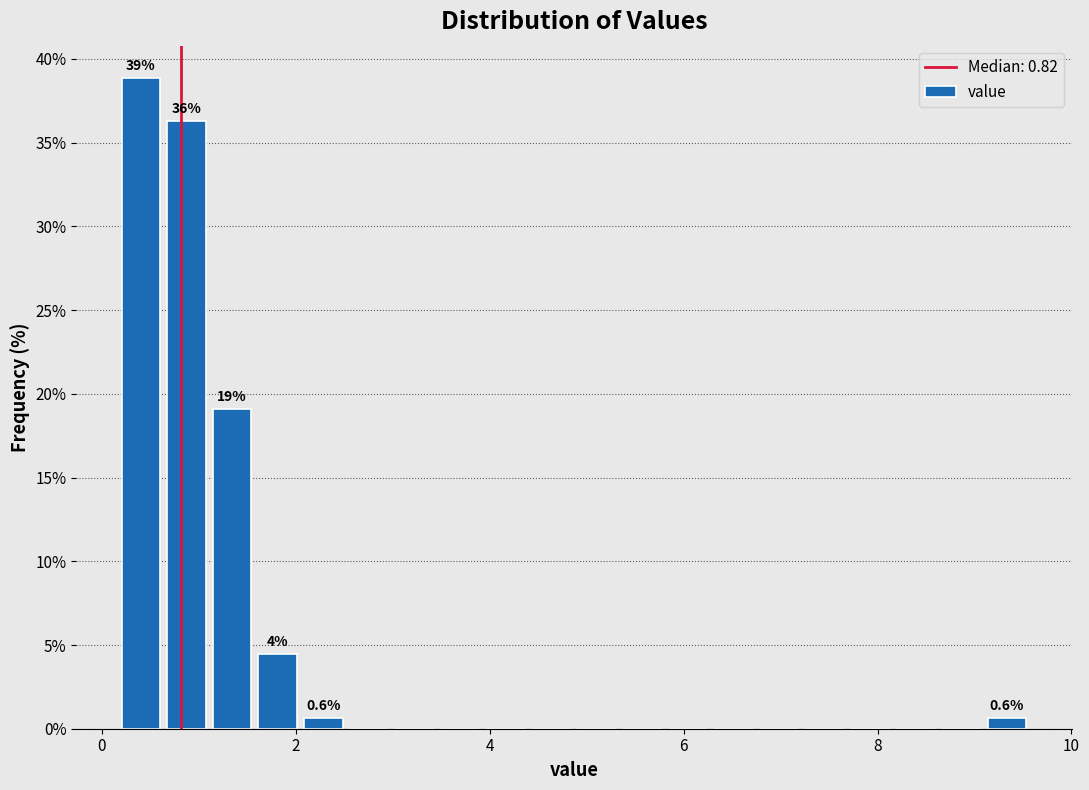

Read against the x-axis, roughly where is the centre of the tallest bar?

0.4